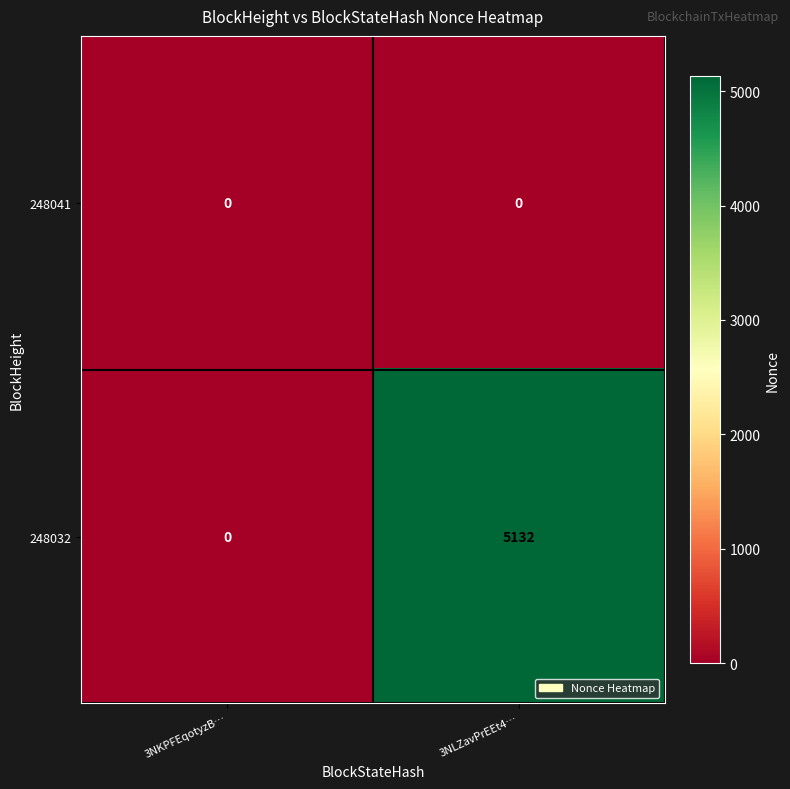

The value of 248032 at 3NKPFEqotyzB… is -2233. True or false?

False